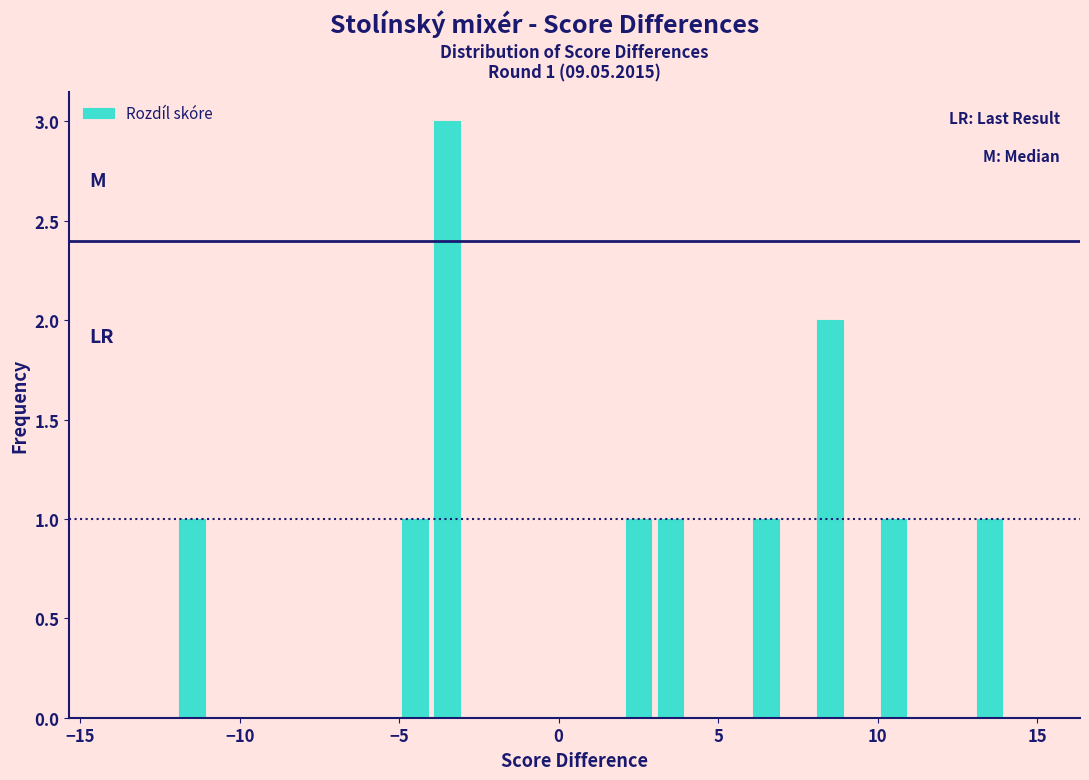

Around what value on the x-axis is the tallest bar? Give the approximate position of its centre, as read against the axis.

-3.5